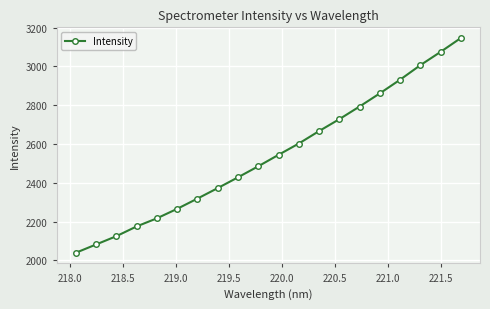

How many values are below 2544?

10